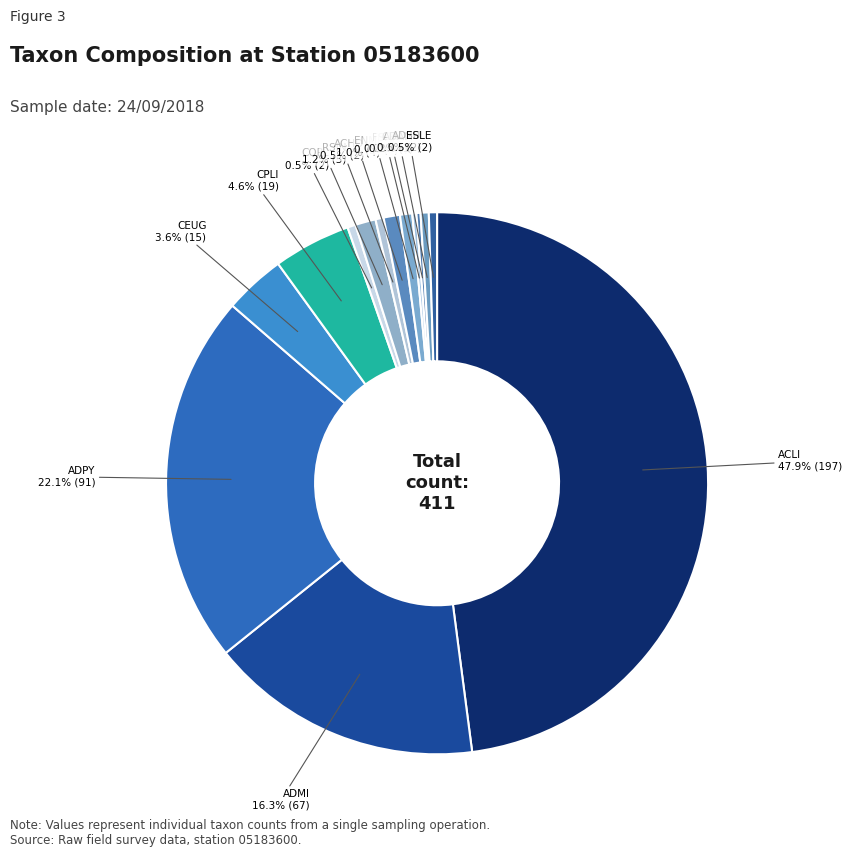

To the nearest percent, what is the difference between the largest and smallest slice percentages?

48%